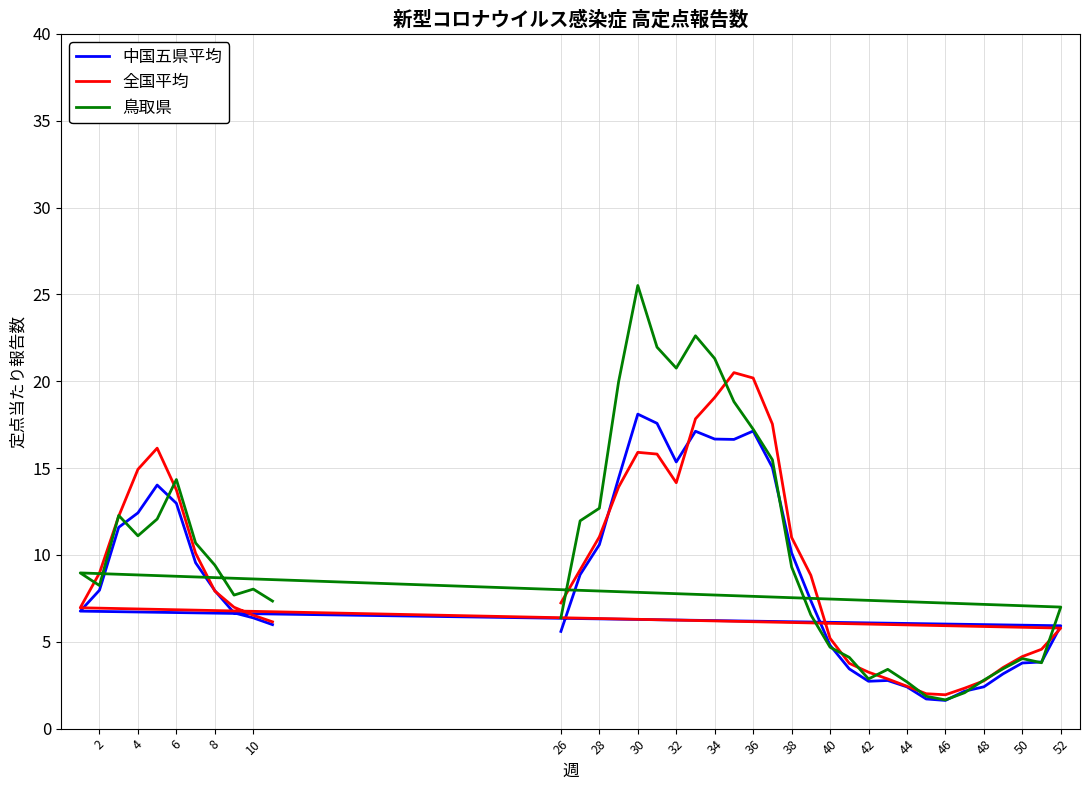

Which series ends up on top after the final intersection of 中国五県平均 and 鳥取県?

鳥取県